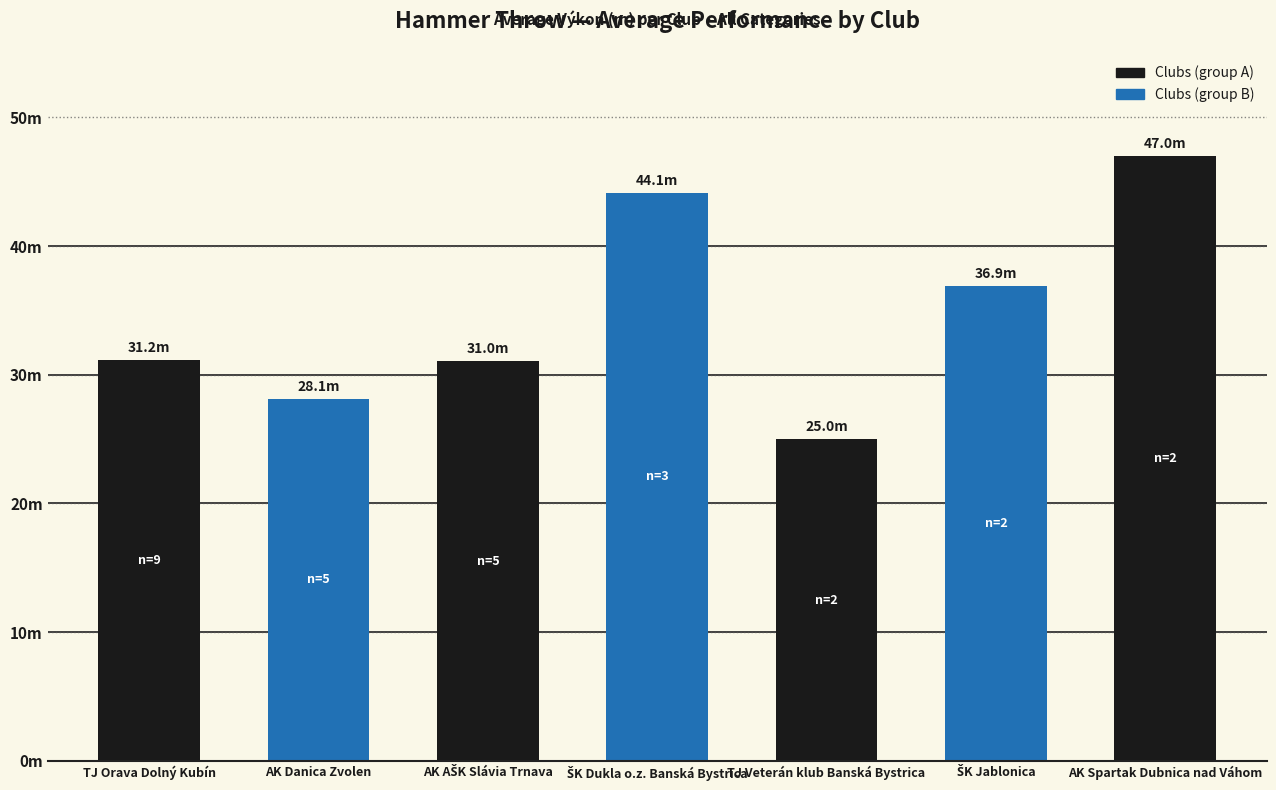

What is the sum of all values?

243.3